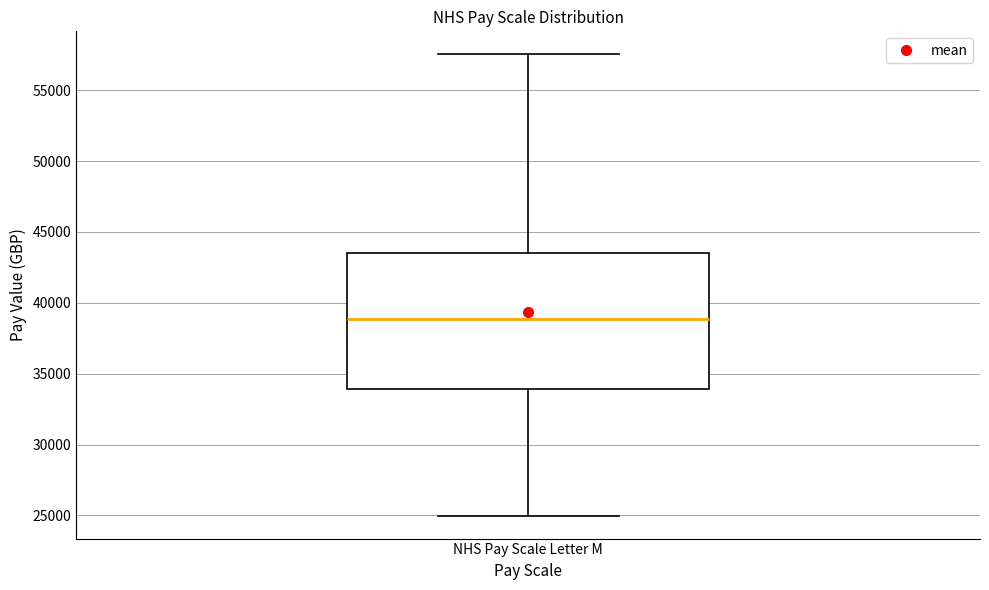

Transcribe this box plot: give where the median line is, the range the box spans, and where the two whiskers end, as read against the y-axis. The values are not printed on the chart, so give them approximately, as read against the axis.

median 39000, box 34000 to 43500, whiskers 25000 to 57500